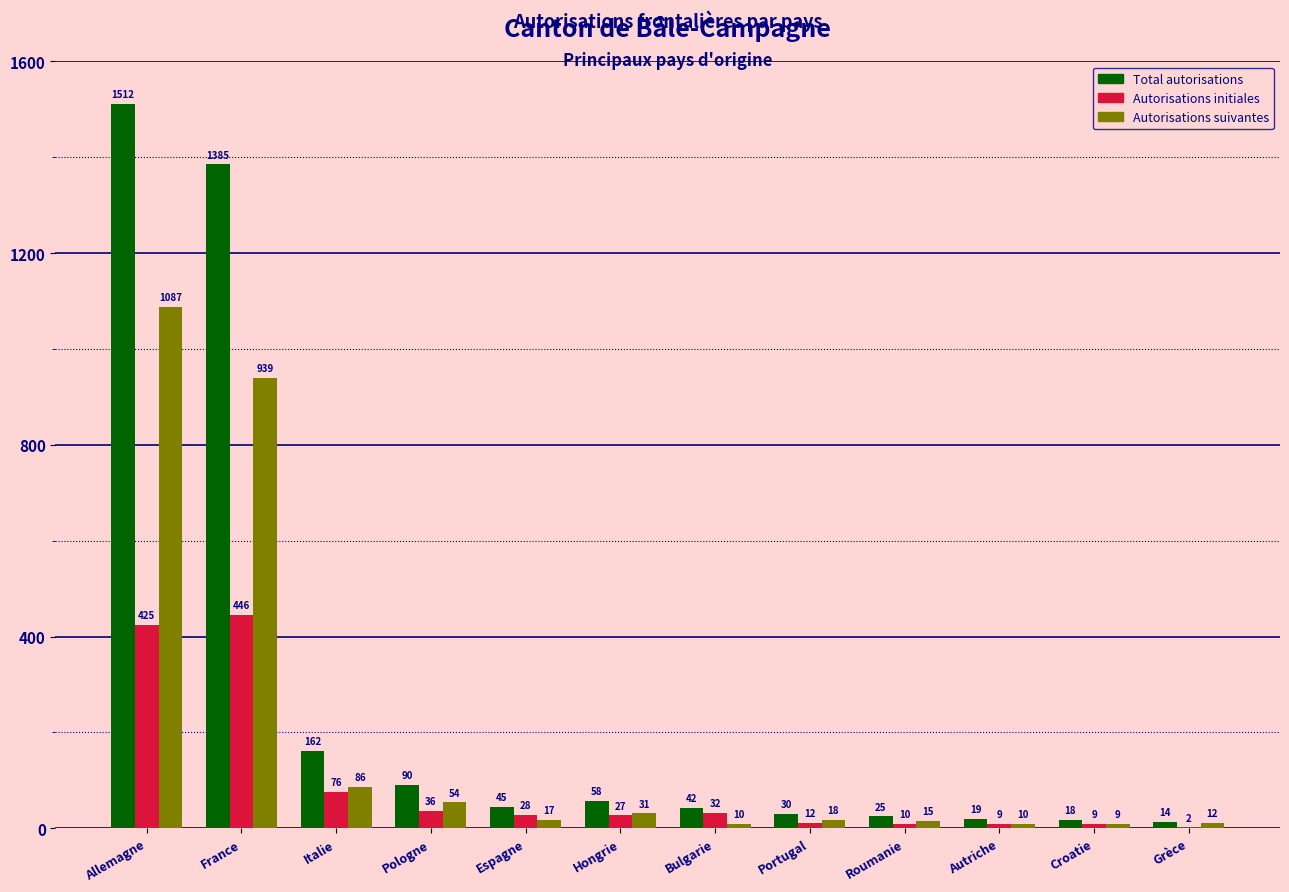

Which series has the largest total across all categories?

Total autorisations